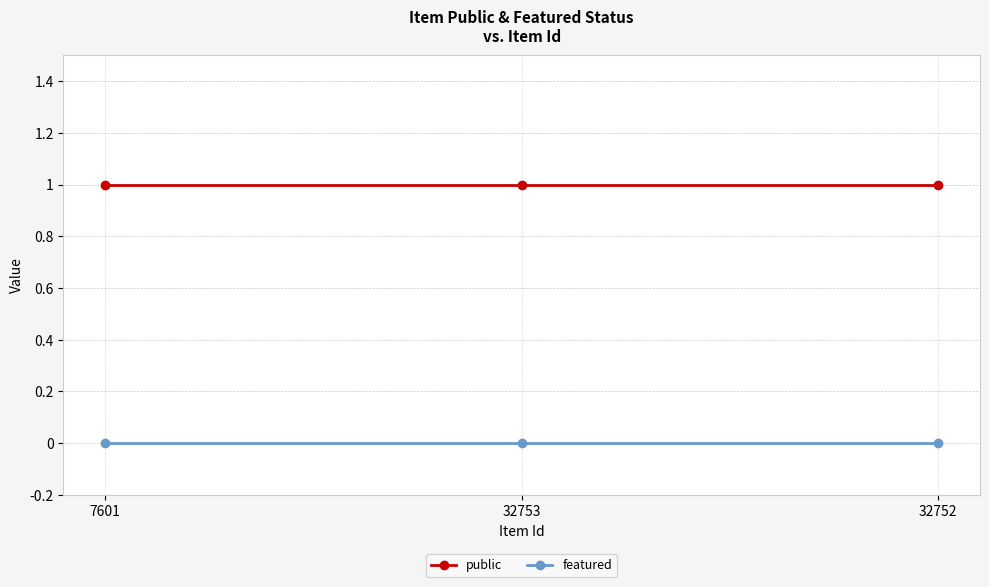

Which series has the largest total across all categories?

public